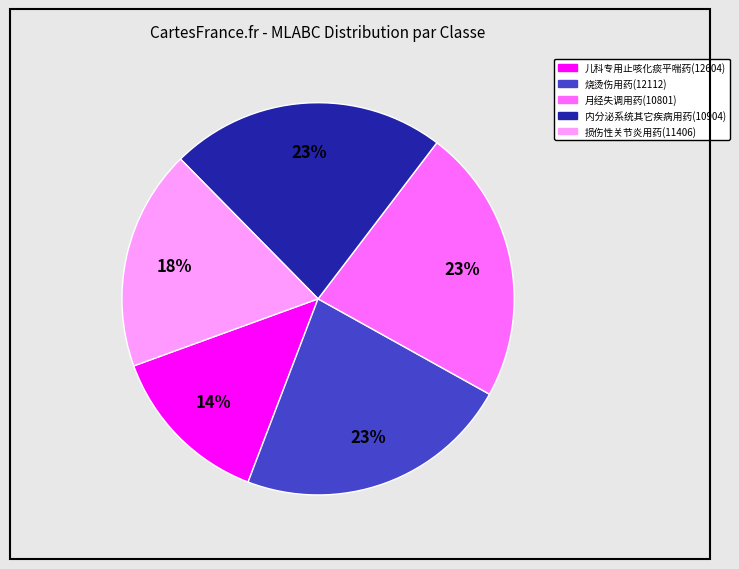

Which slice is the smallest?

儿科专用止咳化痰平喘药(12604)